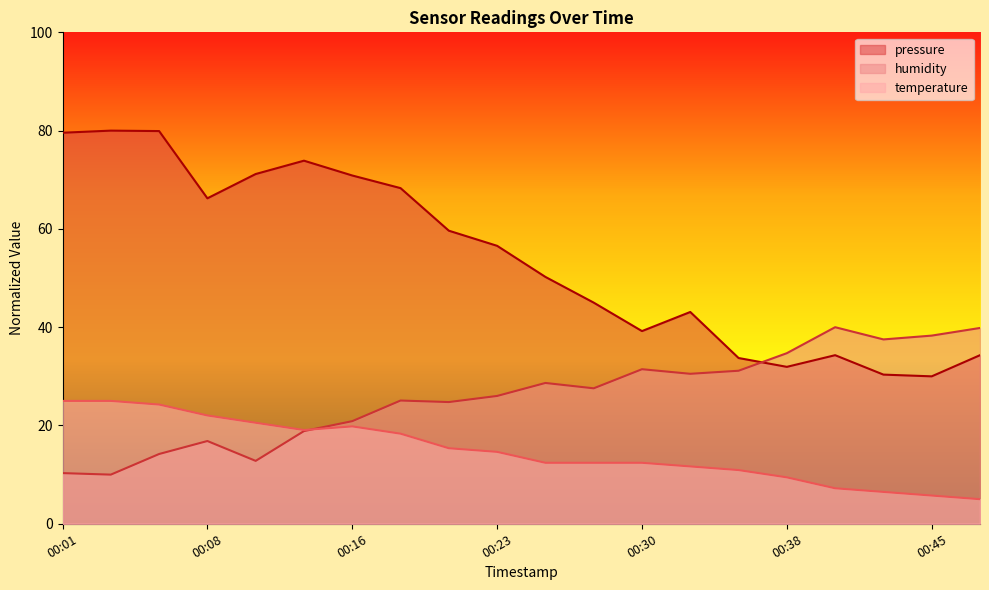

How many lines are shown in the chart?

3